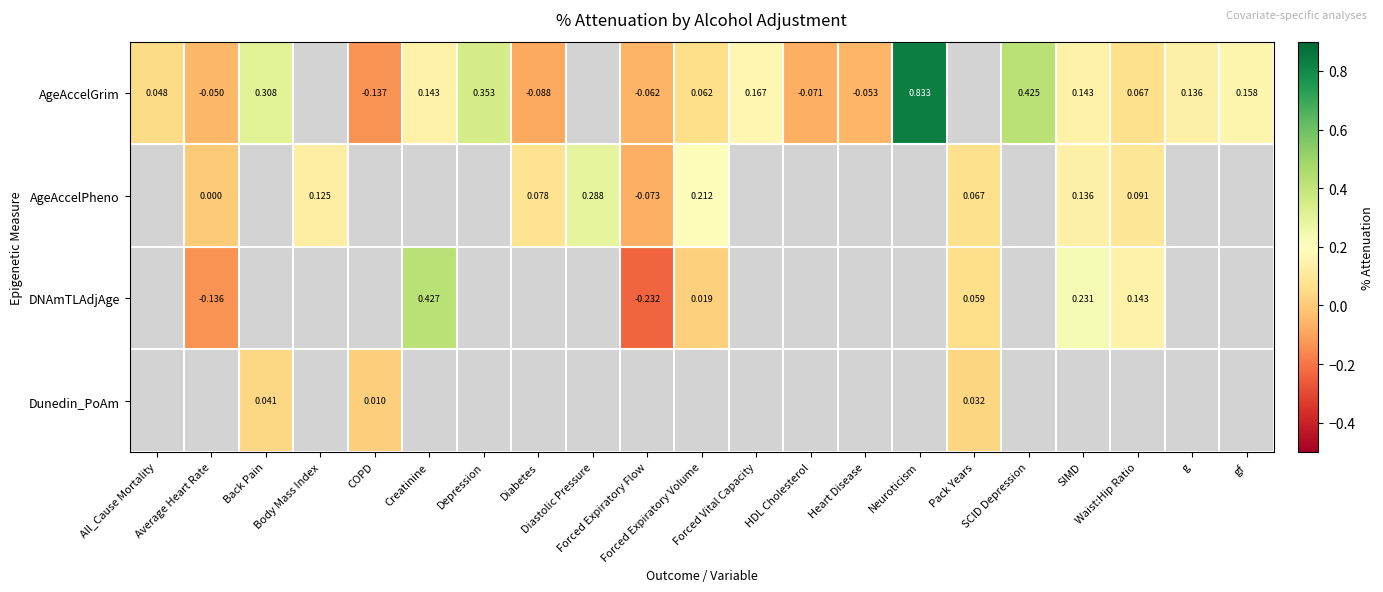

What is the minimum value shown in the chart?

-0.2